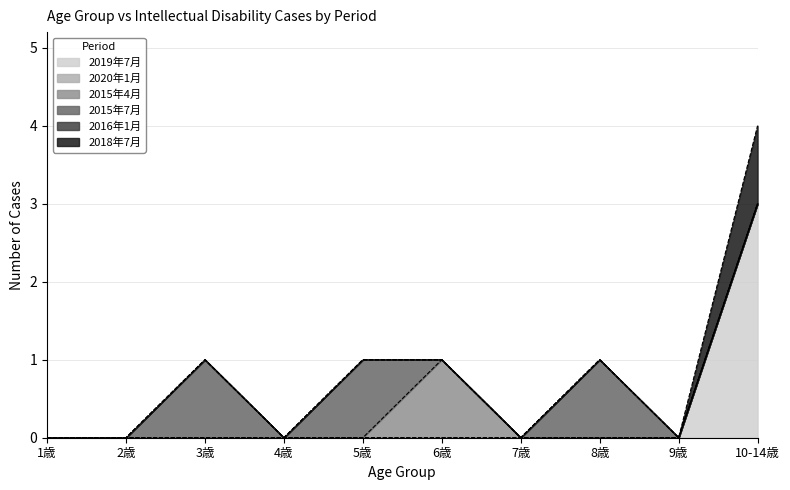

What position from the left is 2歳?

2